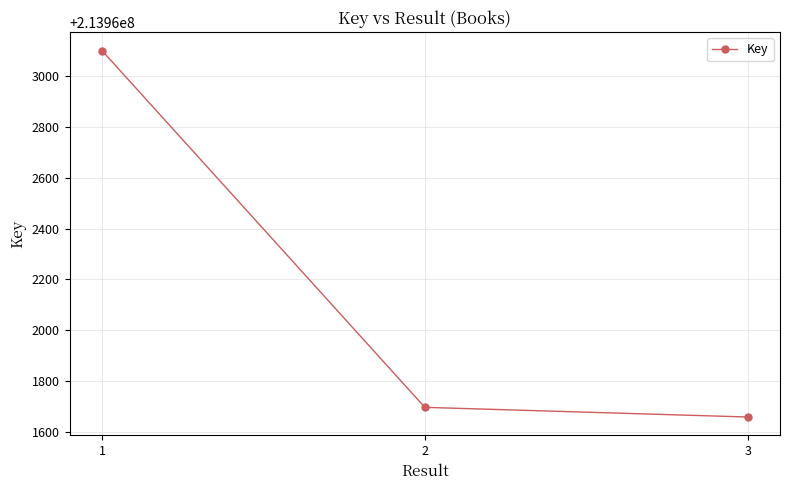

Does the chart have visible grid lines?

Yes